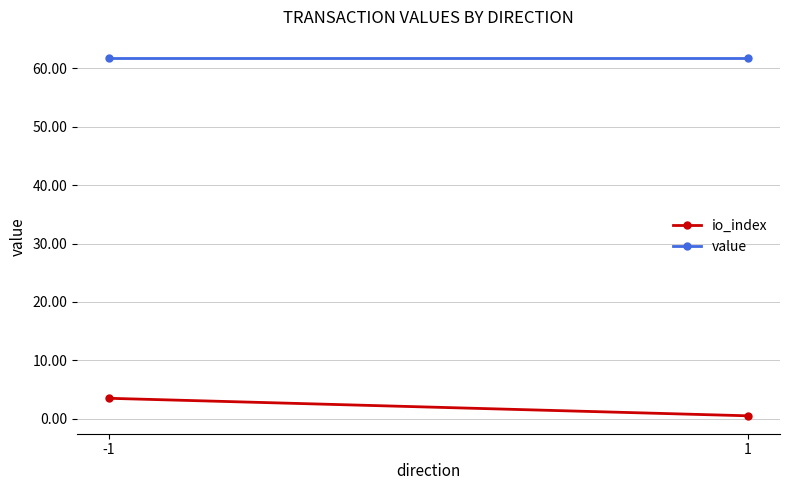

What is the value of the value point at the 1st from the left?

61.8